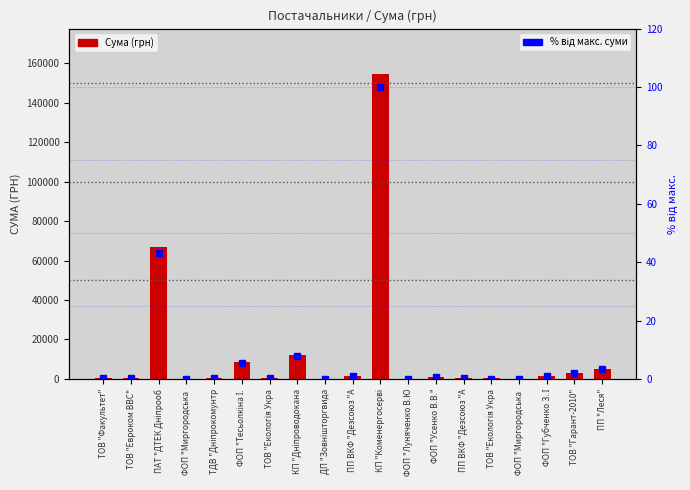

Between ТОВ "Факультет" and КП "Коменергосерві, which series saw the biggest shift?

Сума (грн)